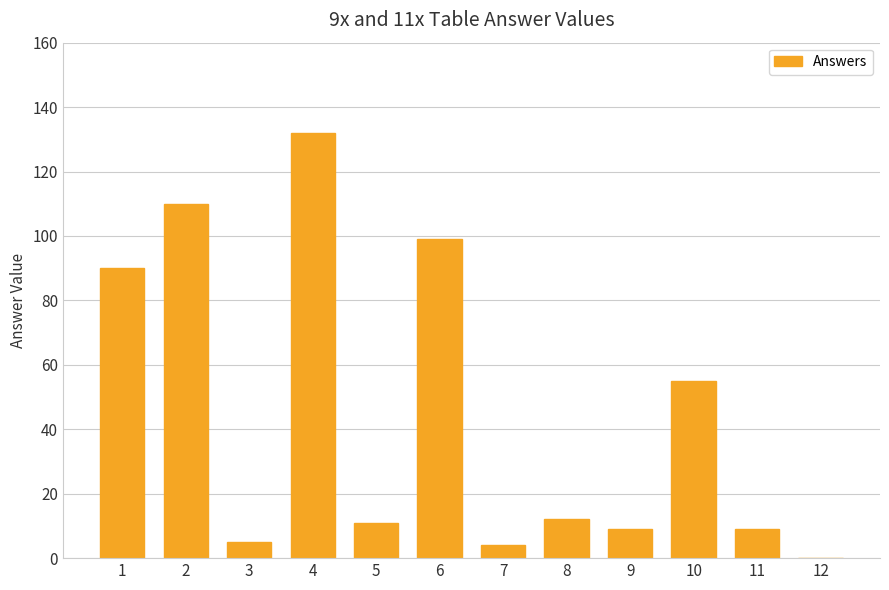

Reading right to left, transcribe all the data shown in this chart.

12=0	11=9	10=55	9=9	8=12	7=4	6=99	5=11	4=132	3=5	2=110	1=90